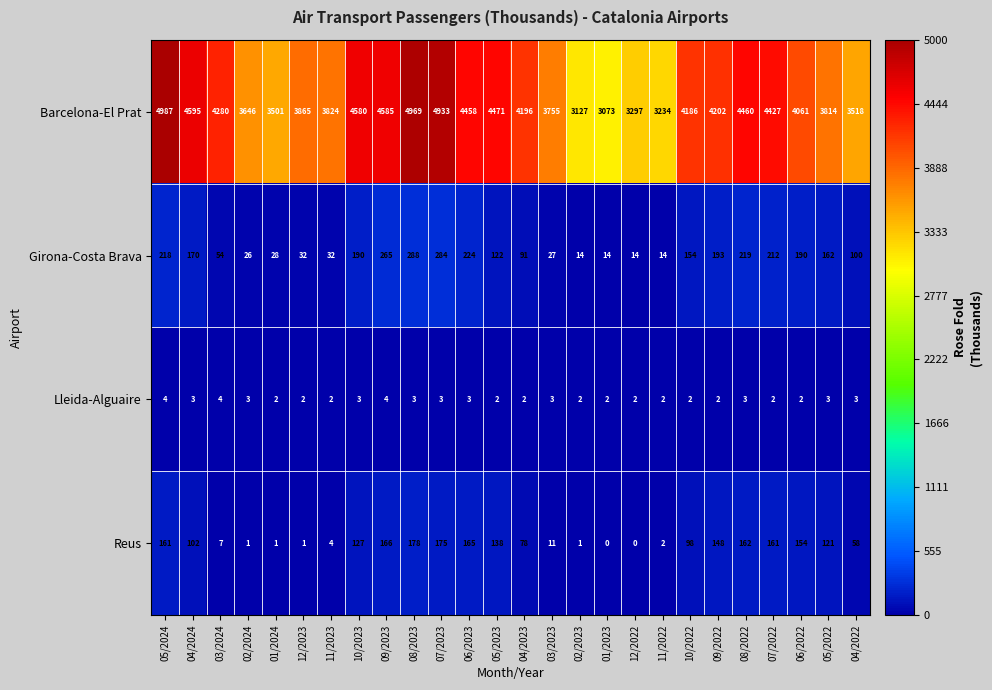

Between 05/2023 and 07/2022, which series saw the biggest shift?

Girona-Costa Brava